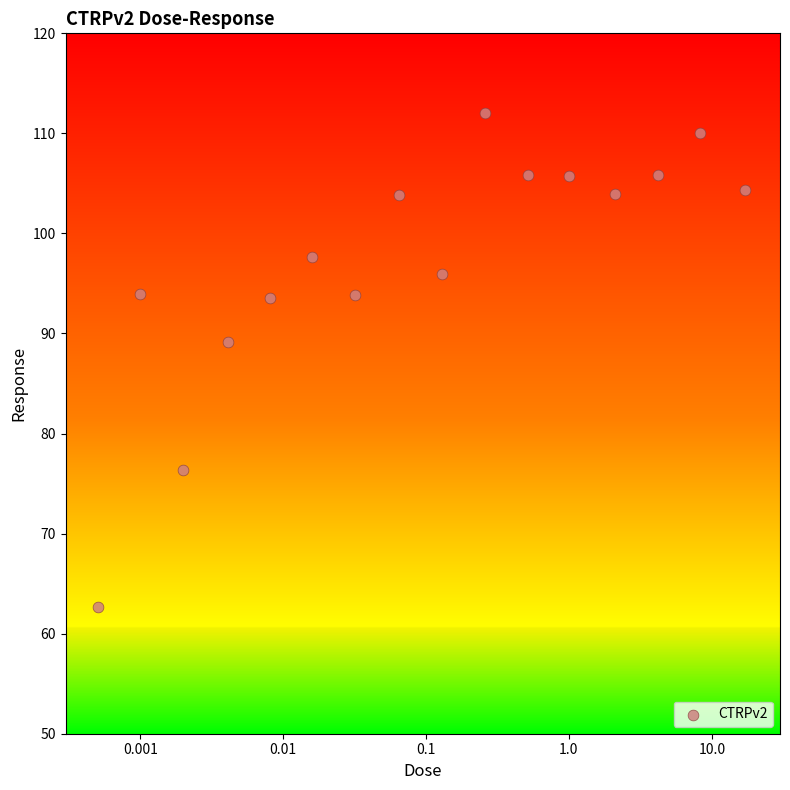

What is the range of X values (max minus min)?

0.9